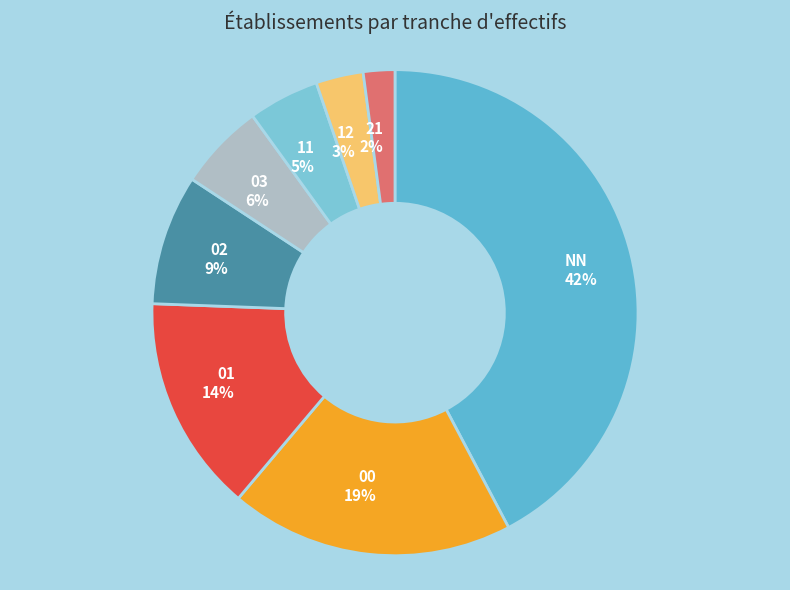

Which has a higher value, 12 or 03?

03